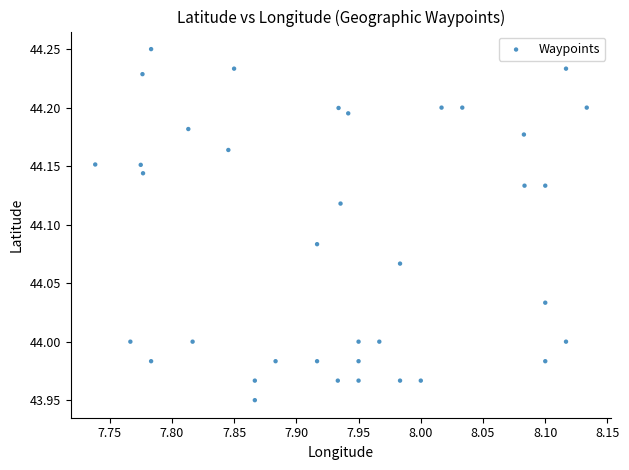

What is the range of X values (max minus min)?

0.4